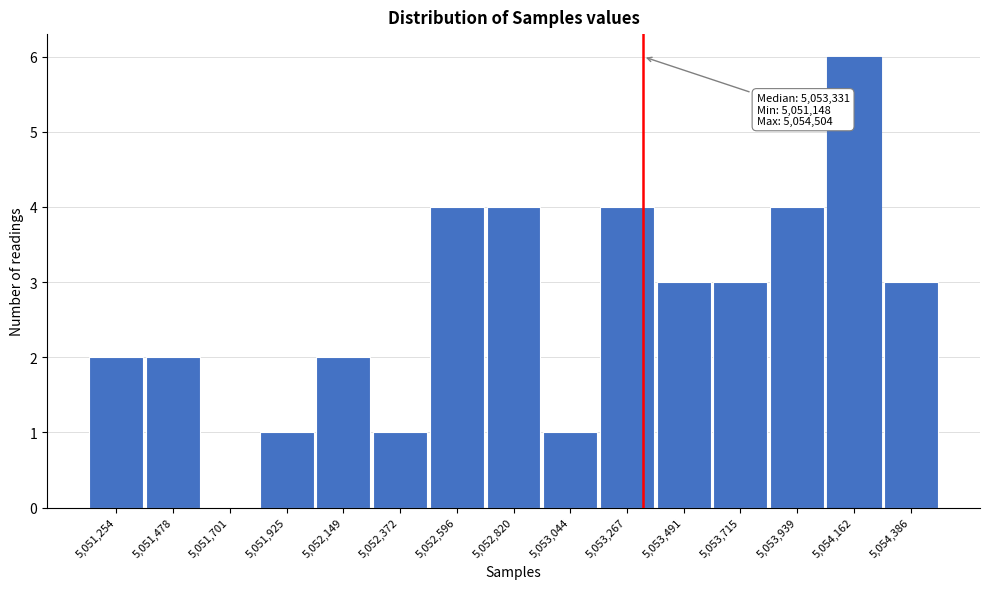

Which range on the x-axis has the tallest bar?

5054050 to 5054300